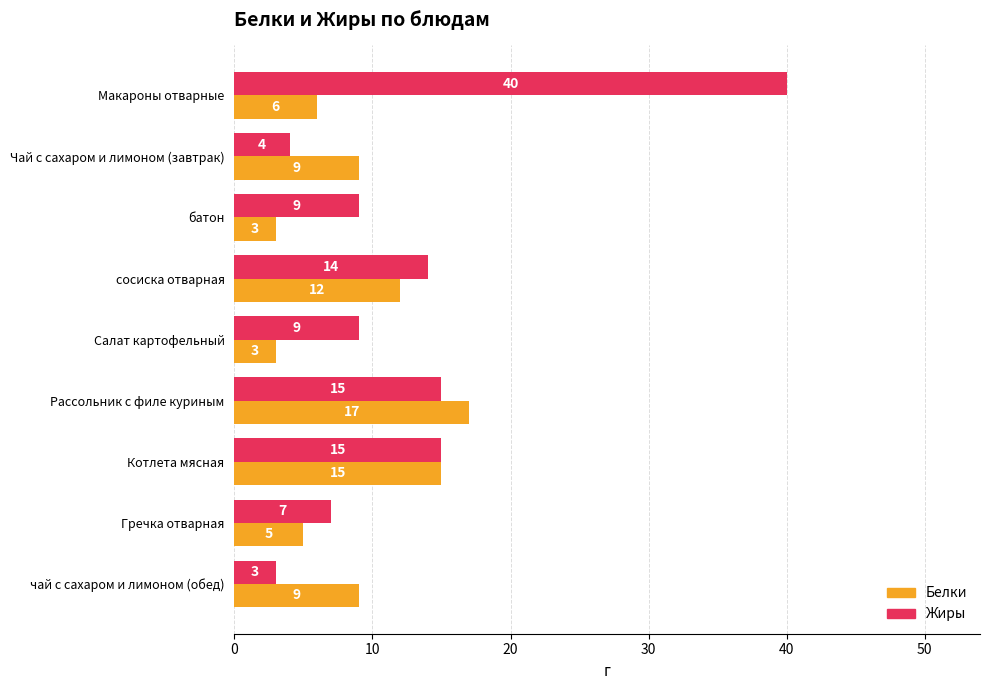

What is the average value of the Жиры series?

13